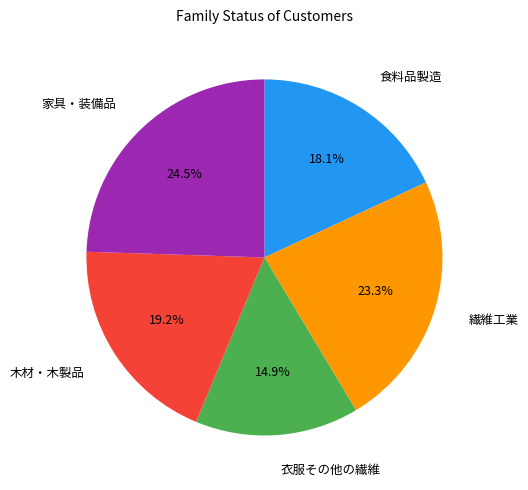

Is there any slice that represents more than half of the pie?

No